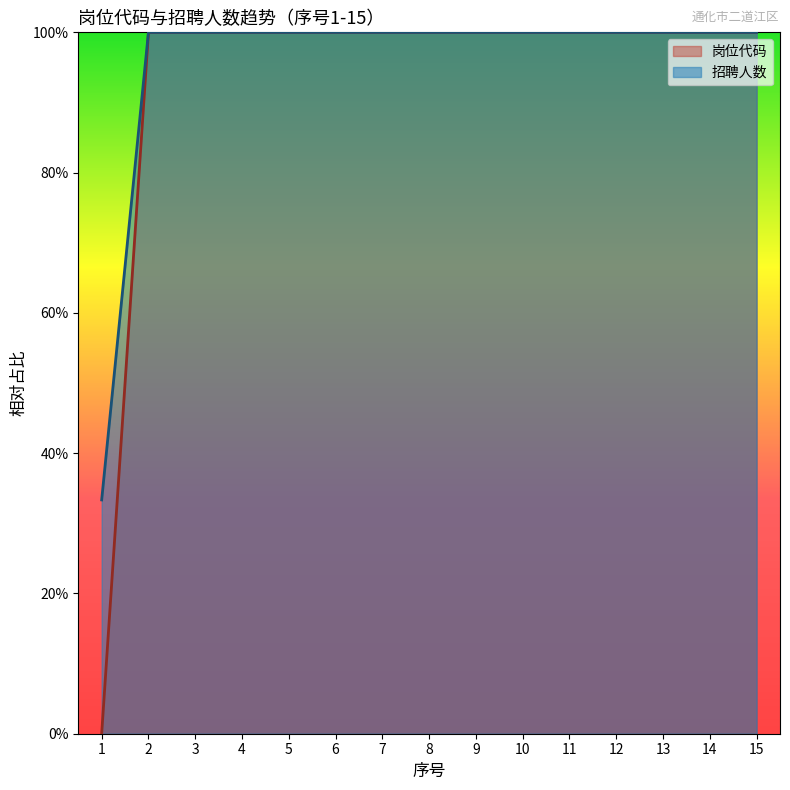

Count the number of categories in the chart.

15